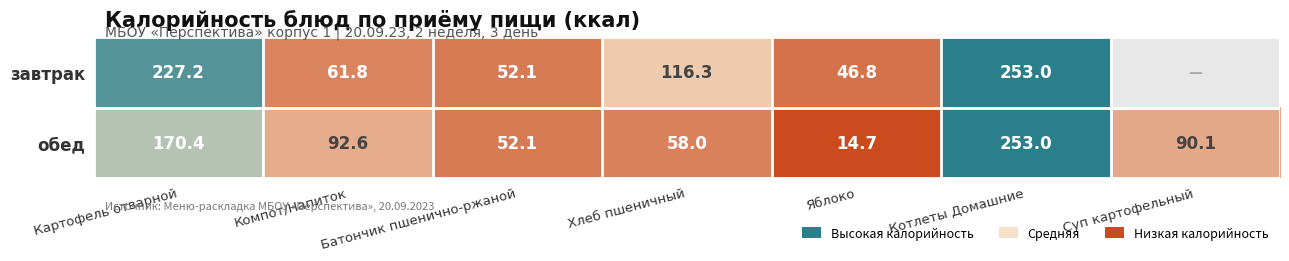

Is the value of завтрак at Компот/Напиток greater than the value of обед at Картофель отварной?

No